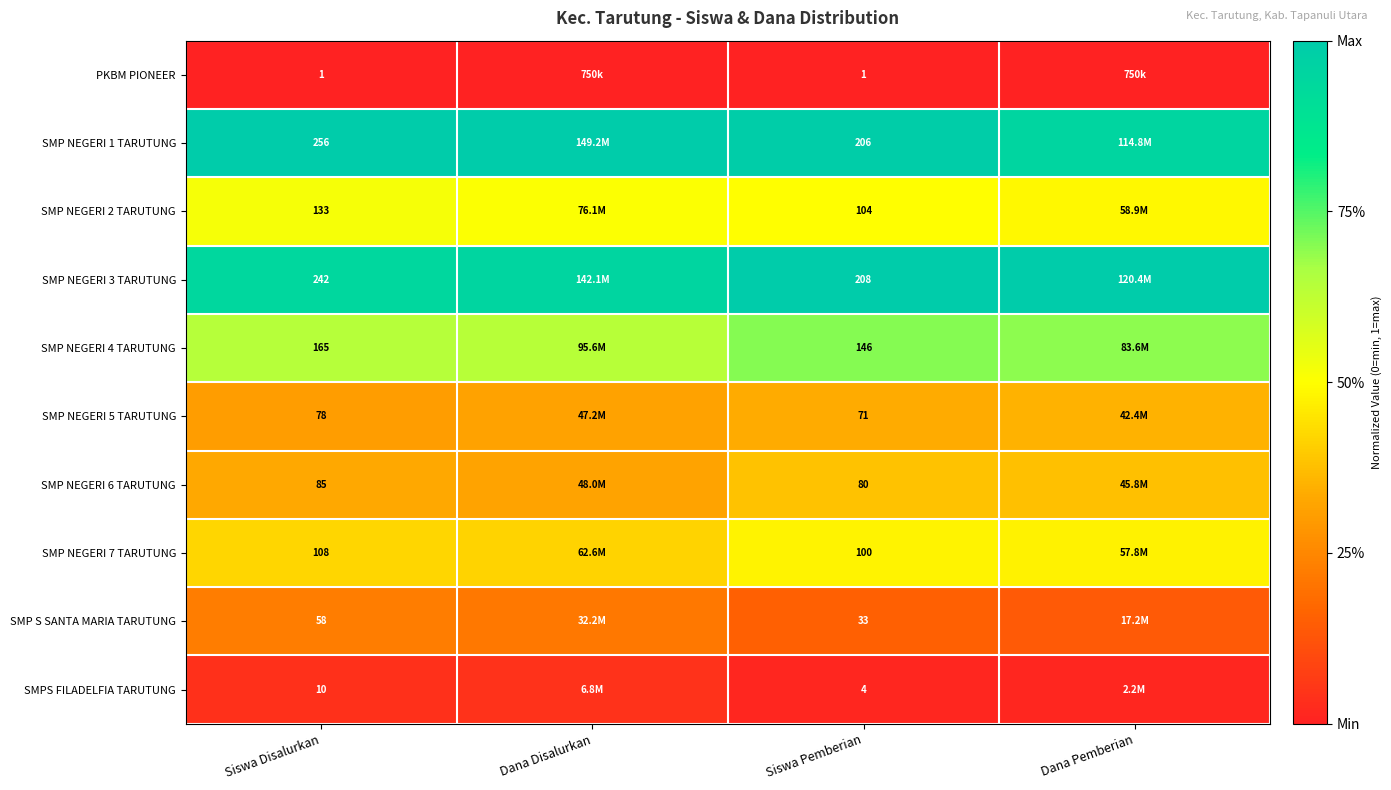

The SMP NEGERI 5 TARUTUNG series shows 0.6 at Siswa Pemberian. True or false?

False